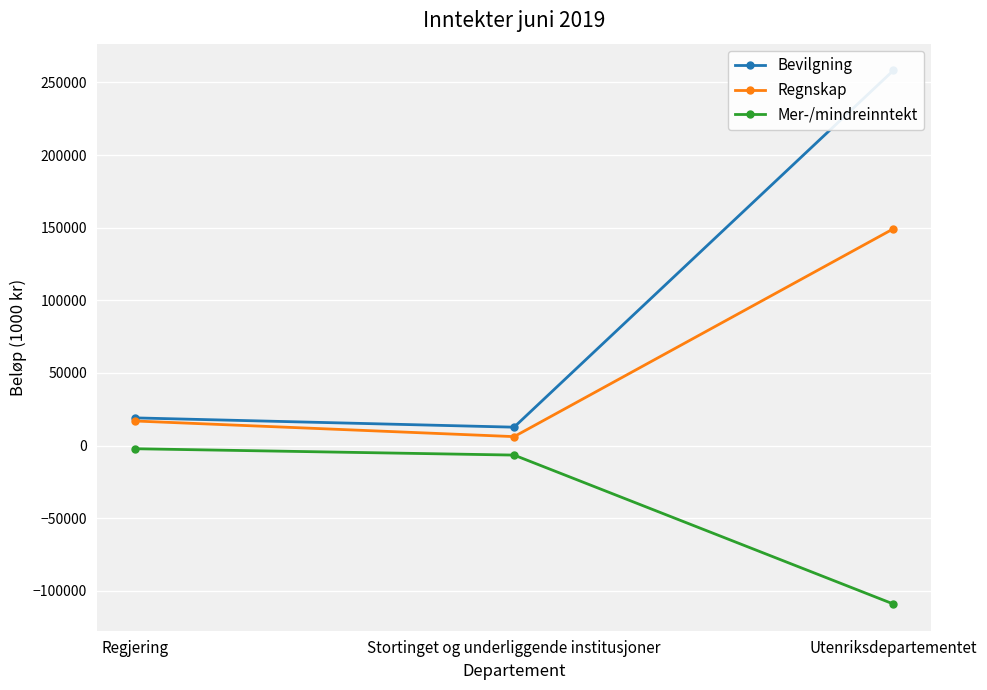

Reading right to left, list all the values displayed in this chart.

Bevilgning: Utenriksdepartementet=258258.0	Stortinget og underliggende institusjoner=12700.0	Regjering=19100.0
Regnskap: Utenriksdepartementet=149246.6	Stortinget og underliggende institusjoner=6193.4	Regjering=16965.1
Mer-/mindreinntekt: Utenriksdepartementet=-109011.4	Stortinget og underliggende institusjoner=-6506.6	Regjering=-2134.9